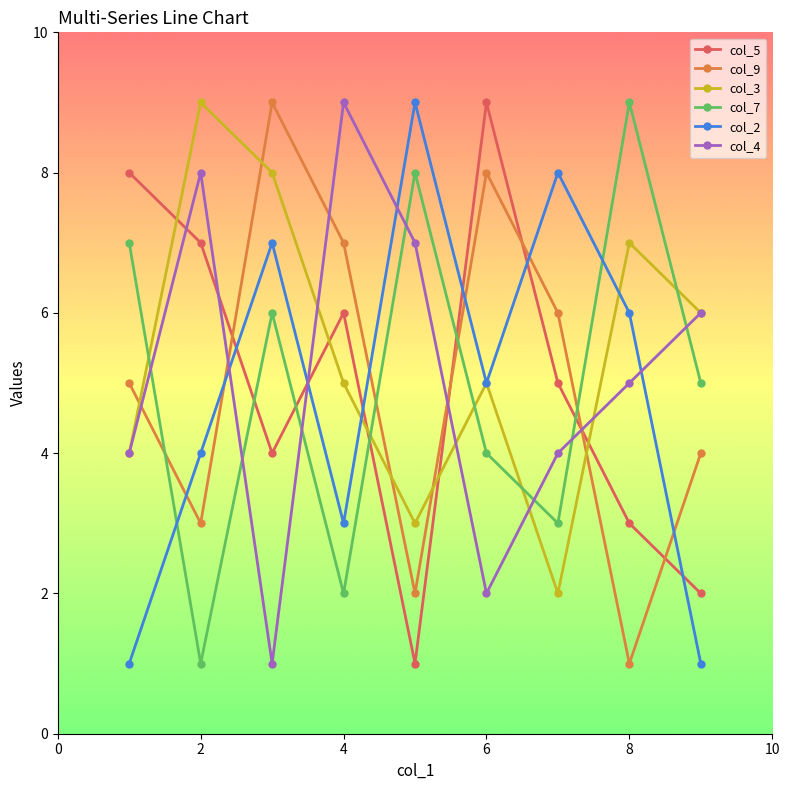

Reading left to right, extract all data points from this chart.

col_5: 8	7	4	6	1	9	5	3	2
col_9: 5	3	9	7	2	8	6	1	4
col_3: 4	9	8	5	3	5	2	7	6
col_7: 7	1	6	2	8	4	3	9	5
col_2: 1	4	7	3	9	5	8	6	1
col_4: 4	8	1	9	7	2	4	5	6